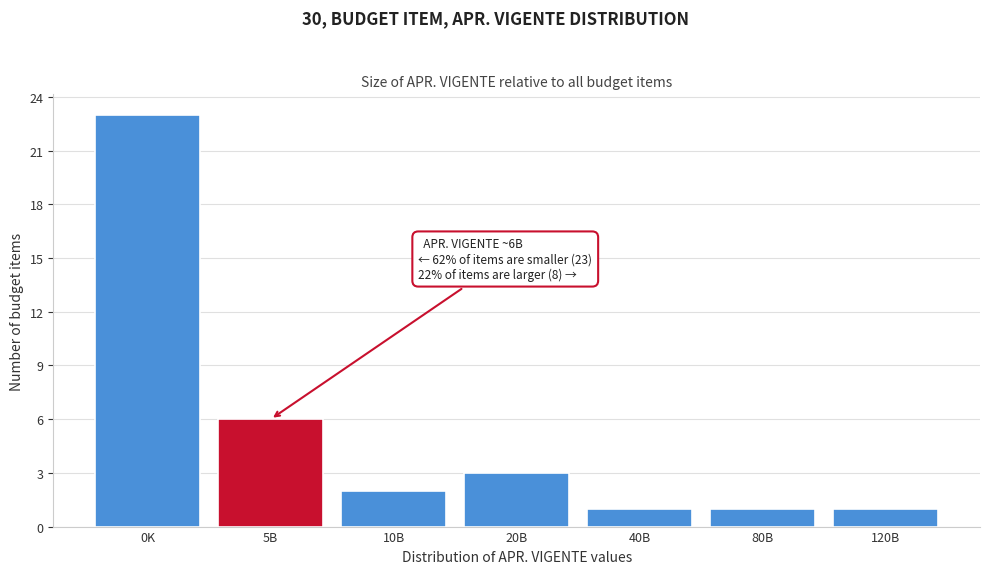

Reading right to left, what are all the values shown in this chart?

1	1	1	3	2	6	23